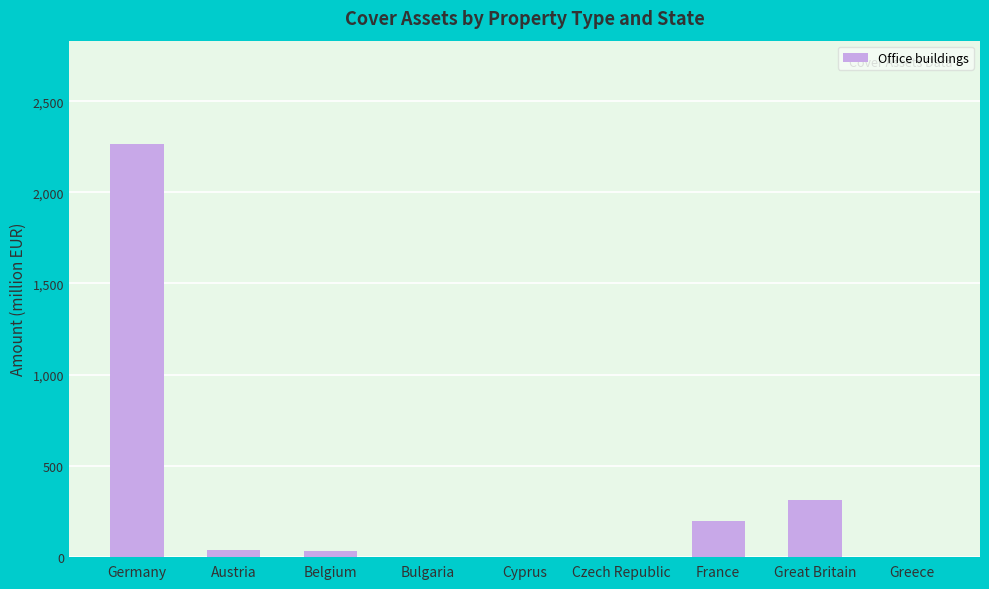

Which category has the highest value across all series?

Germany